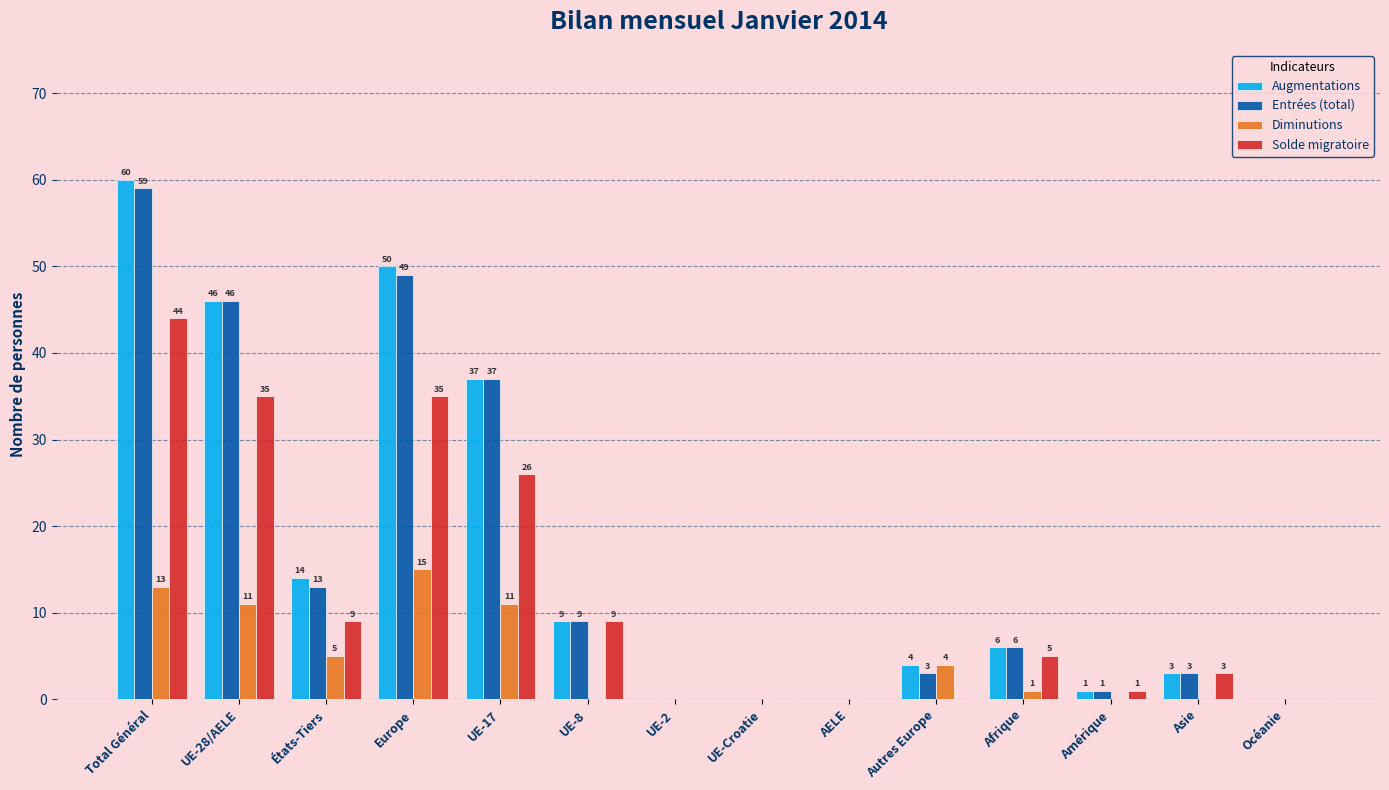

What is the highest value of the Entrées (total) series?

59